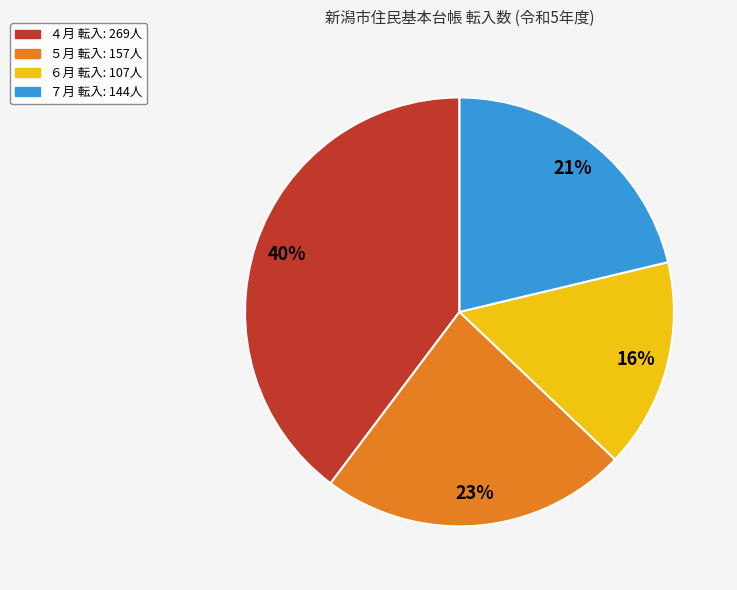

Which slice is the largest?

４月